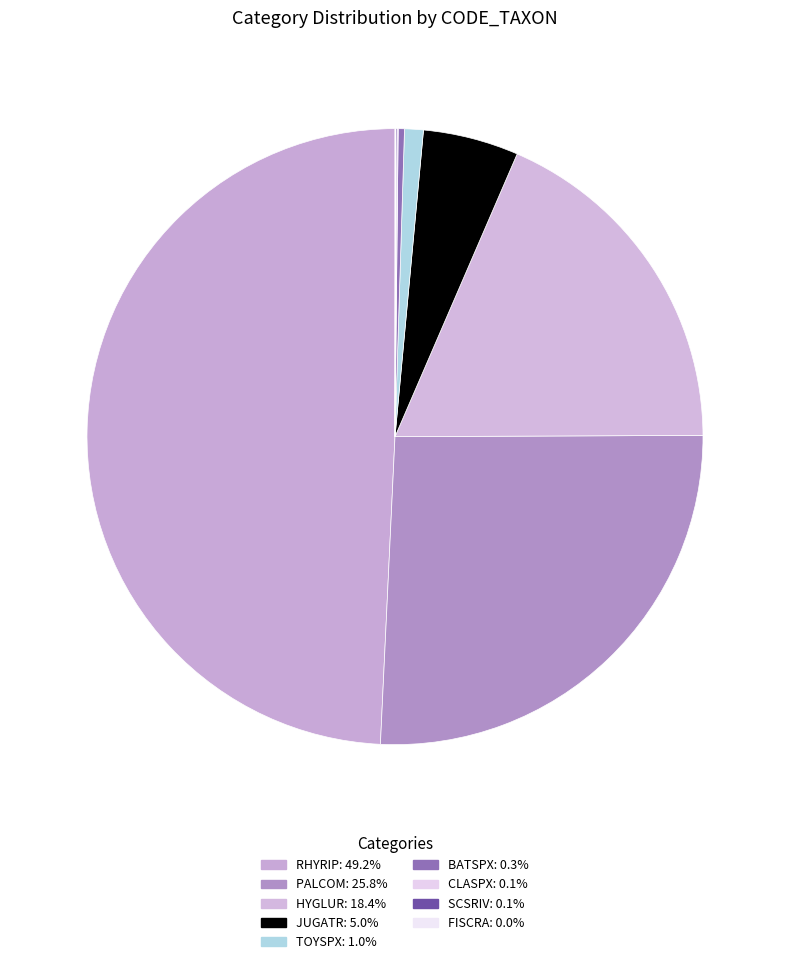

What is the ratio of the value at RHYRIP to the value at HYGLUR?

2.7